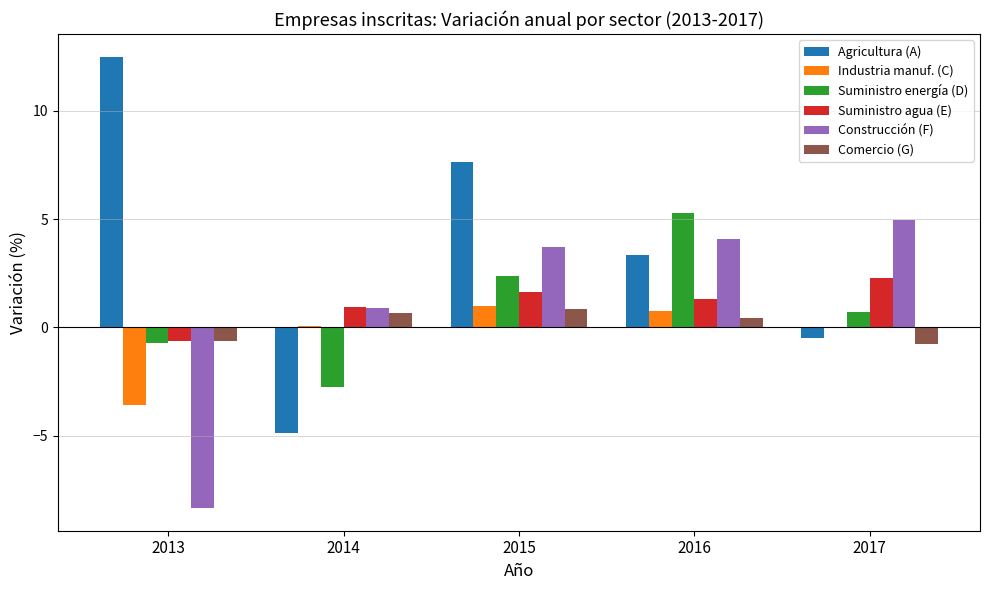

How many distinct data groups are displayed?

6